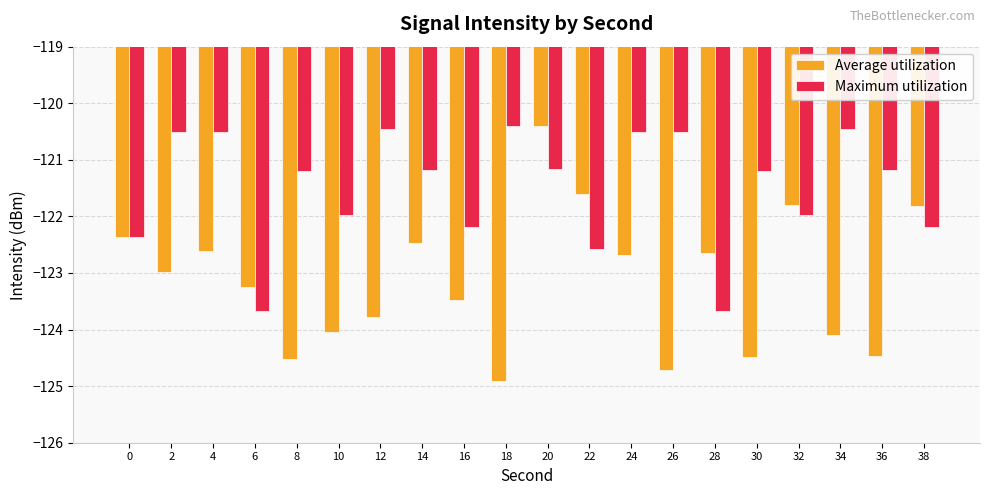

What is the average value of the Maximum utilization series?

-121.5